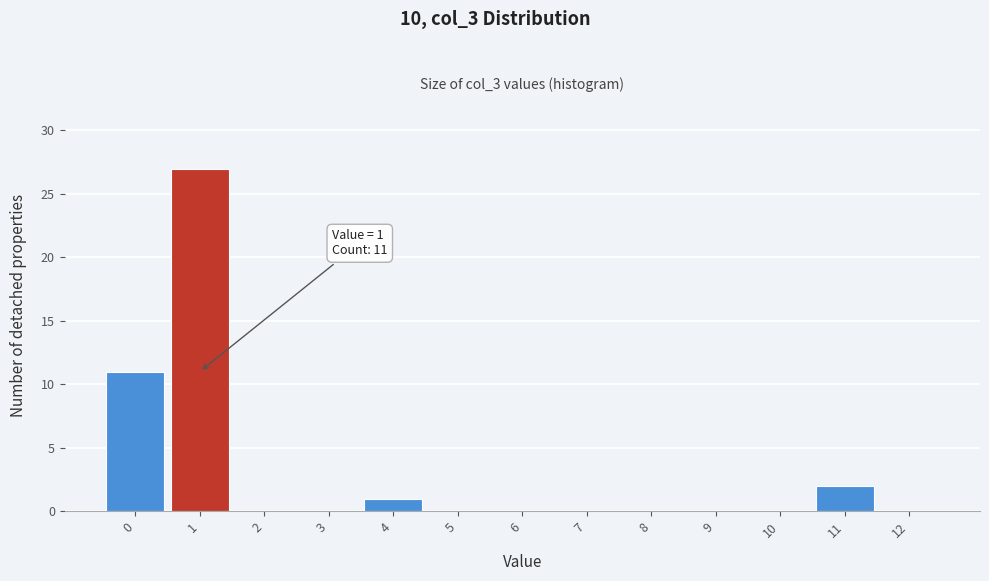

Reading left to right, list all the values displayed in this chart.

0=11	1=27	2=0	3=0	4=1	5=0	6=0	7=0	8=0	9=0	10=0	11=2	12=0